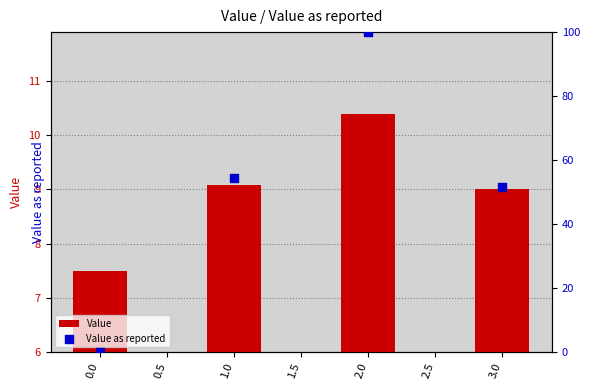

Which series has the largest total across all categories?

Value as reported